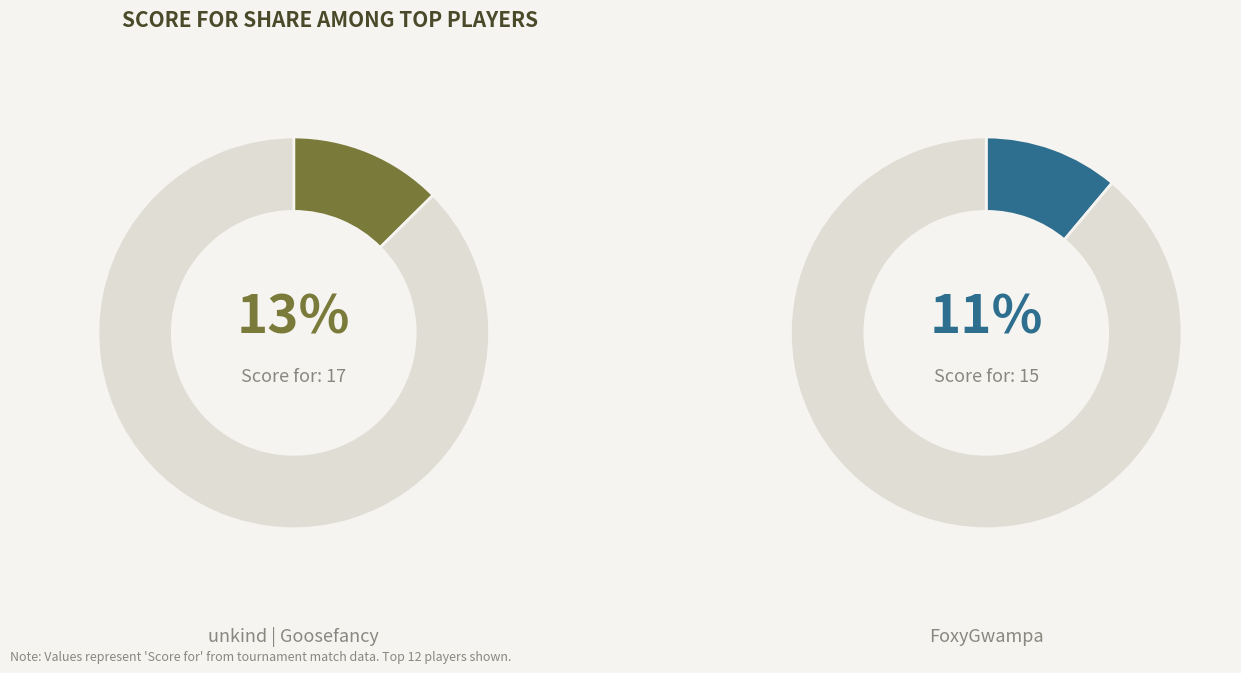

Which slice is the largest?

unkind | Goosefancy